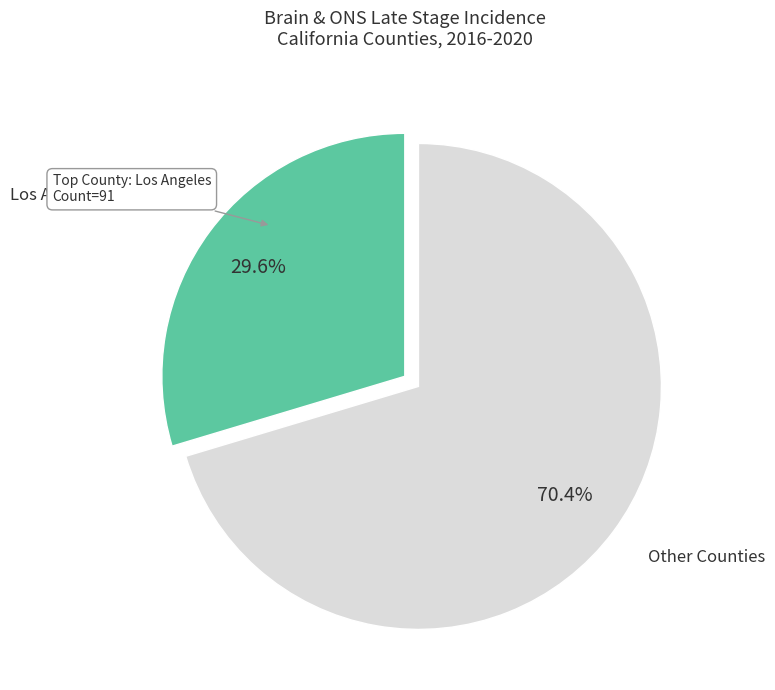

Combined, do Other Counties and Los Angeles County account for over 50%?

Yes